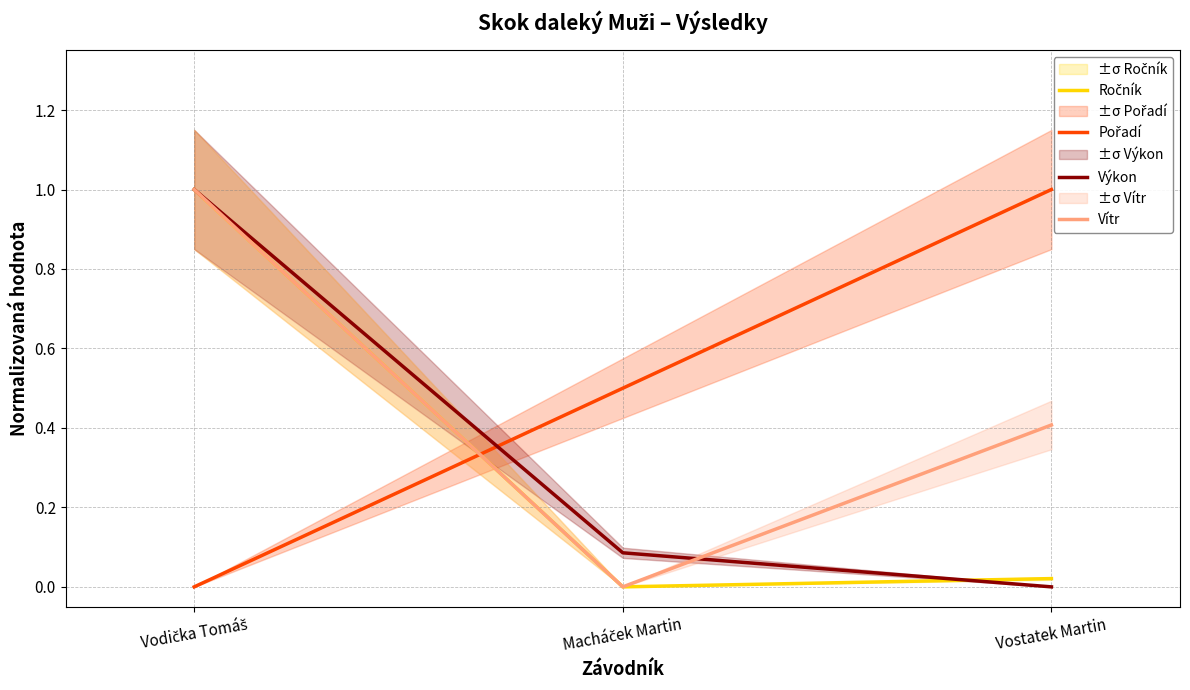

Reading left to right, transcribe all the data shown in this chart.

Ročník: 1.0	0.0	0.0
Pořadí: 0.0	0.5	1.0
Výkon: 1.0	0.1	0.0
Vítr: 1.0	0.0	0.4